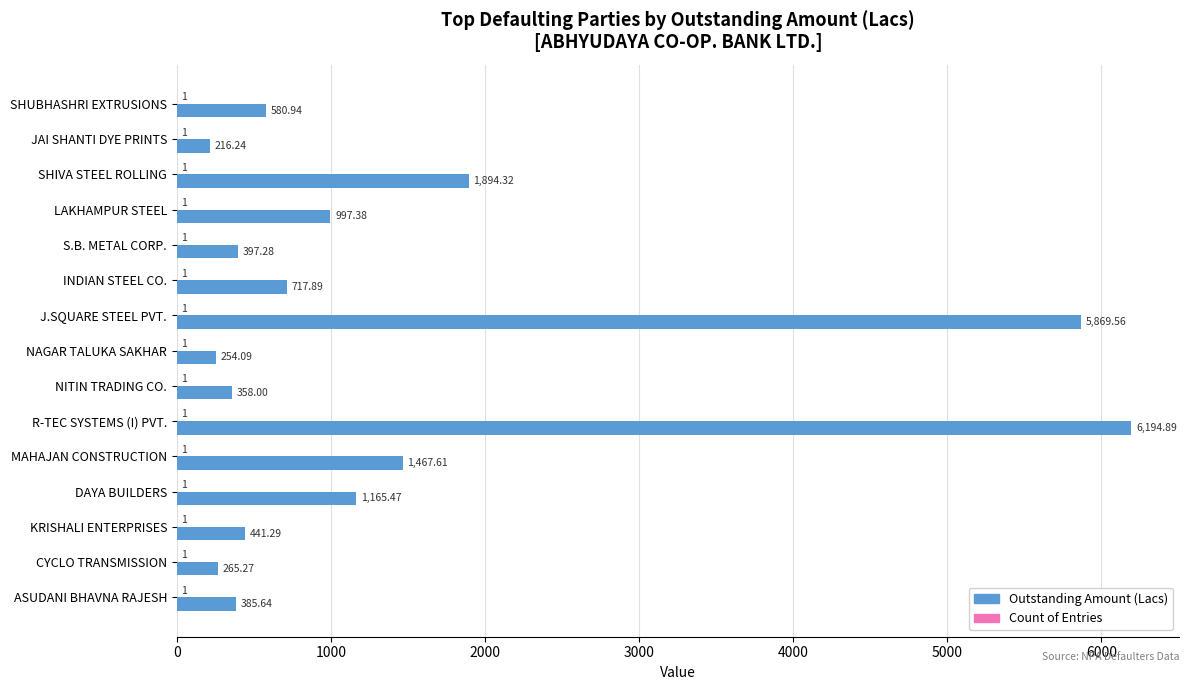

Which series changed the most between NAGAR TALUKA SAKHAR and KRISHALI ENTERPRISES?

Outstanding Amount (Lacs)